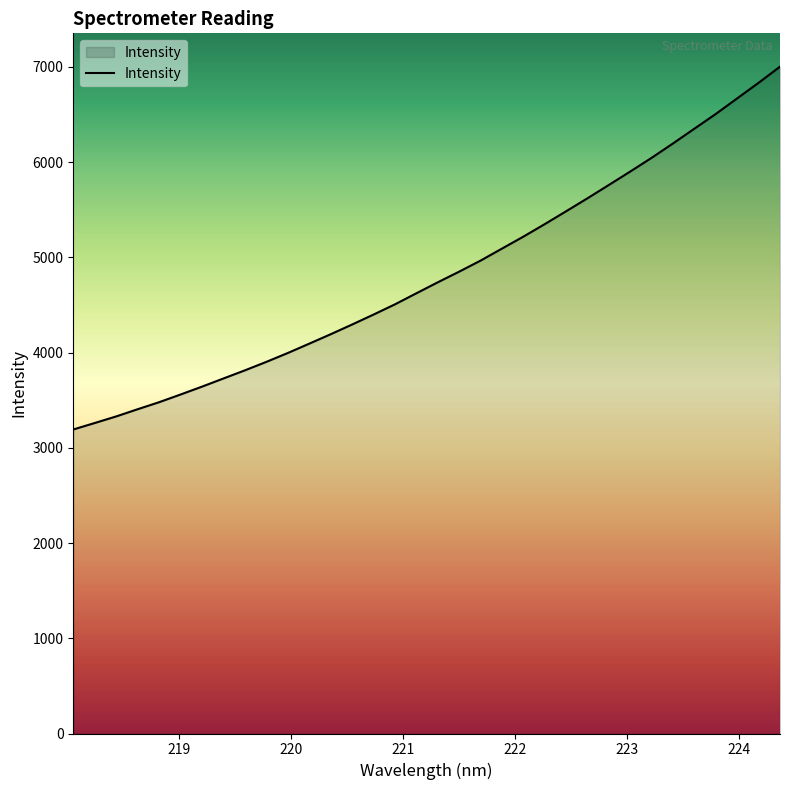

What is the maximum value shown in the chart?

7002.3